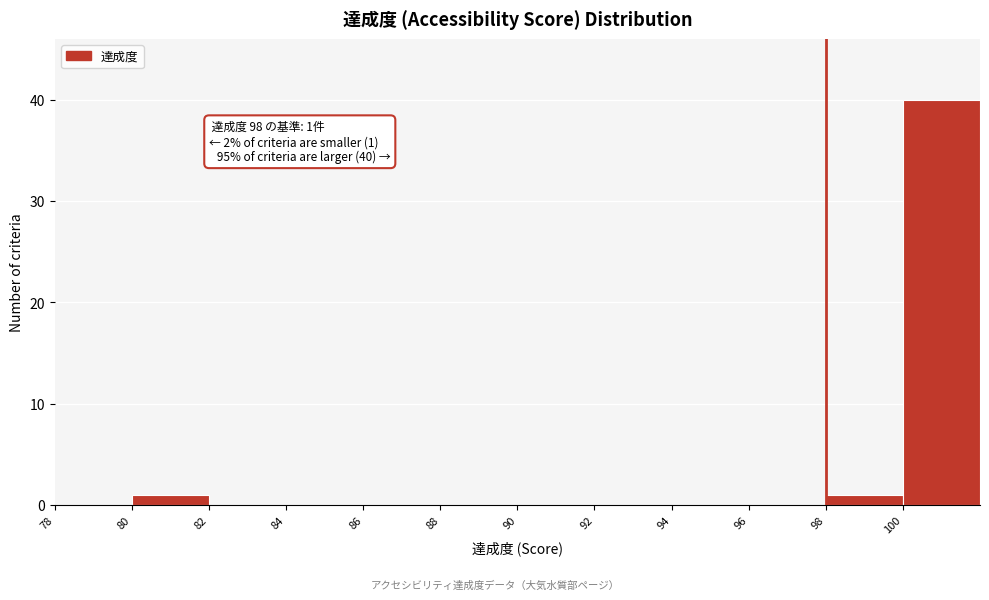

Over which range of the x-axis is the bar tallest?

100 to 102